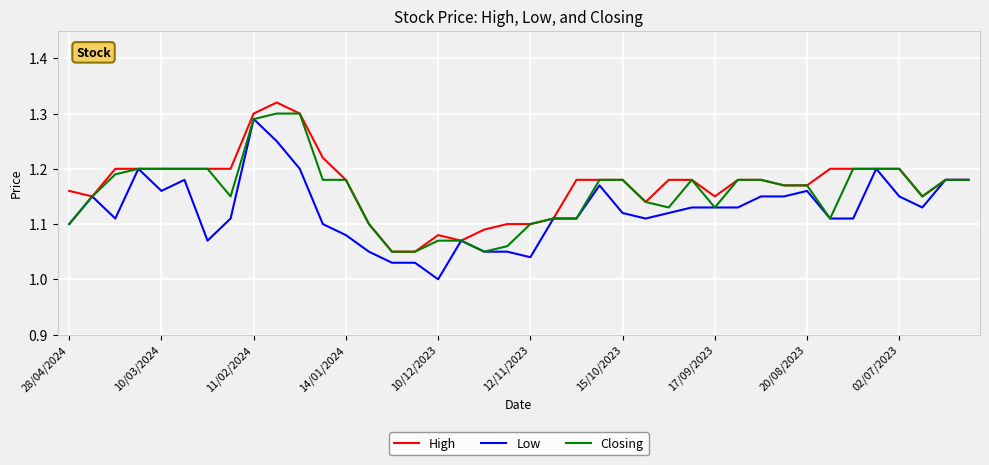

How many lines are shown in the chart?

3